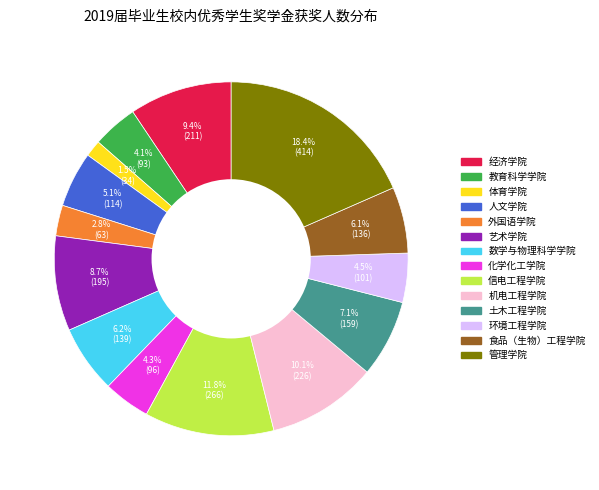

How much of the chart is everything except 教育科学学院?

95.9%